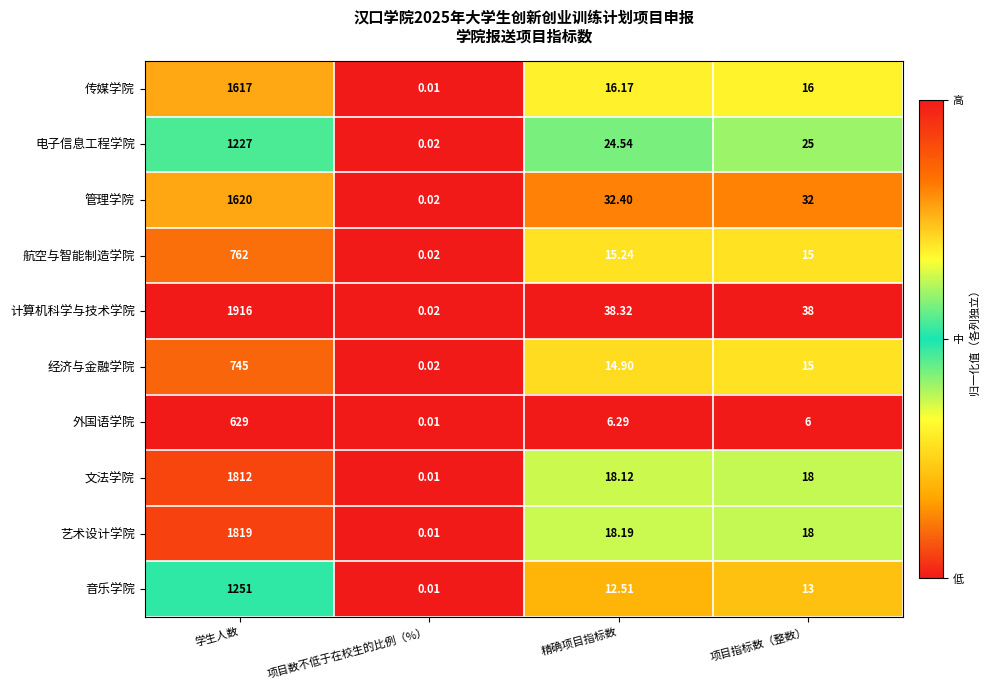

Which category has the highest value in the 管理学院 series?

学生人数